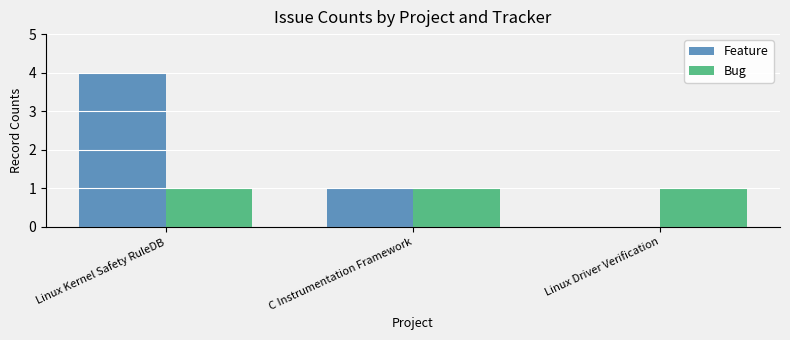

At which category is the sum across all series the highest?

Linux Kernel Safety RuleDB